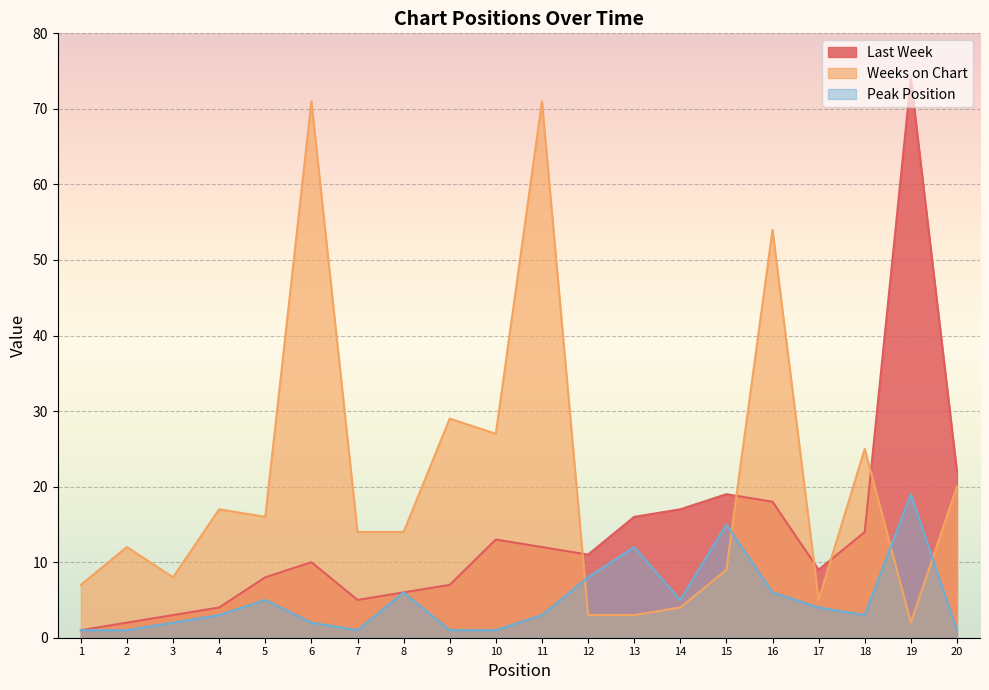

Reading left to right, transcribe all the data shown in this chart.

Last Week: 1	2	3	4	8	10	5	6	7	13	12	11	16	17	19	18	9	14	74	22
Weeks on Chart: 7	12	8	17	16	71	14	14	29	27	71	3	3	4	9	54	5	25	2	20
Peak Position: 1	1	2	3	5	2	1	6	1	1	3	8	12	5	15	6	4	3	19	1